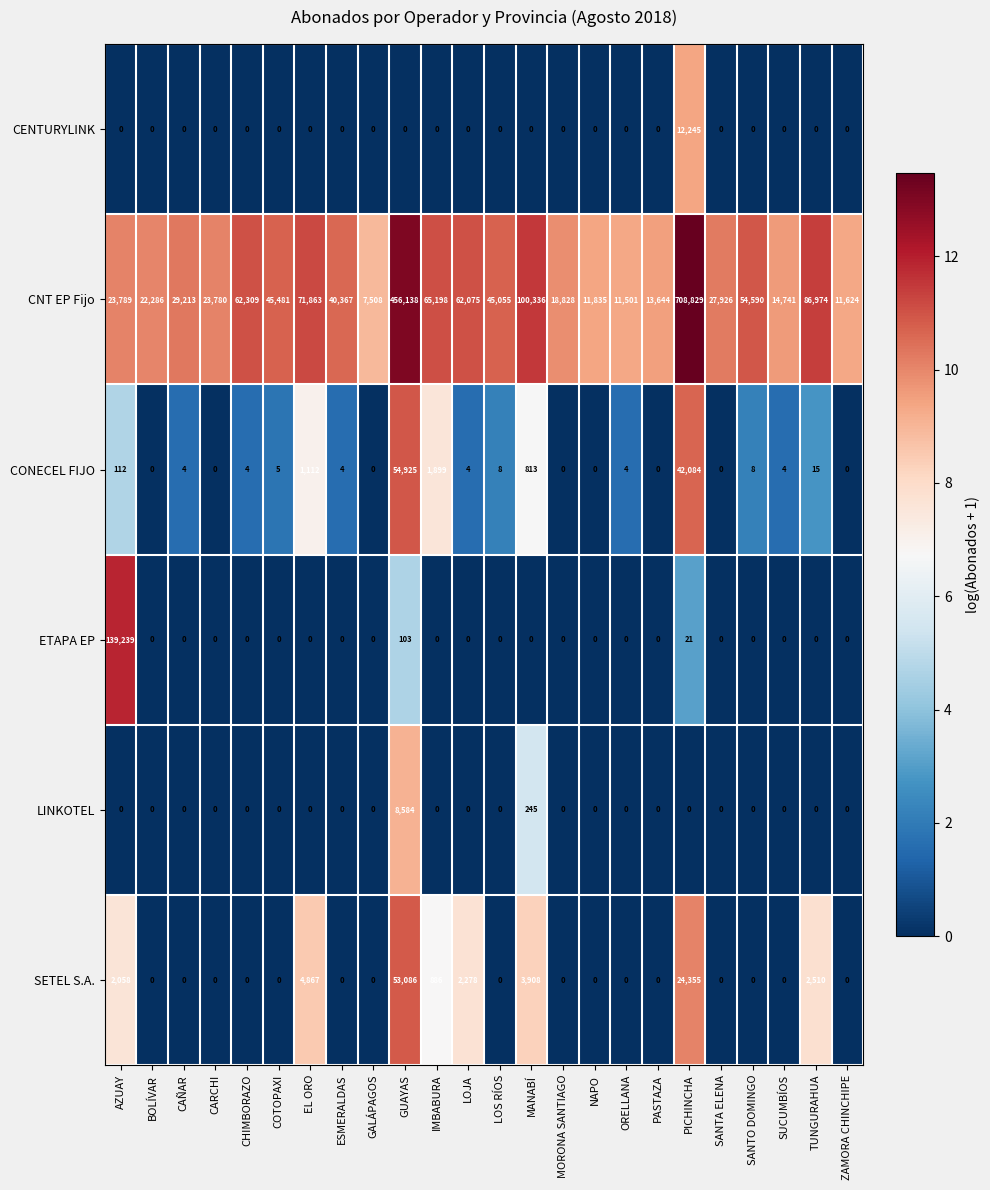

At which category is the sum across all series the highest?

PICHINCHA